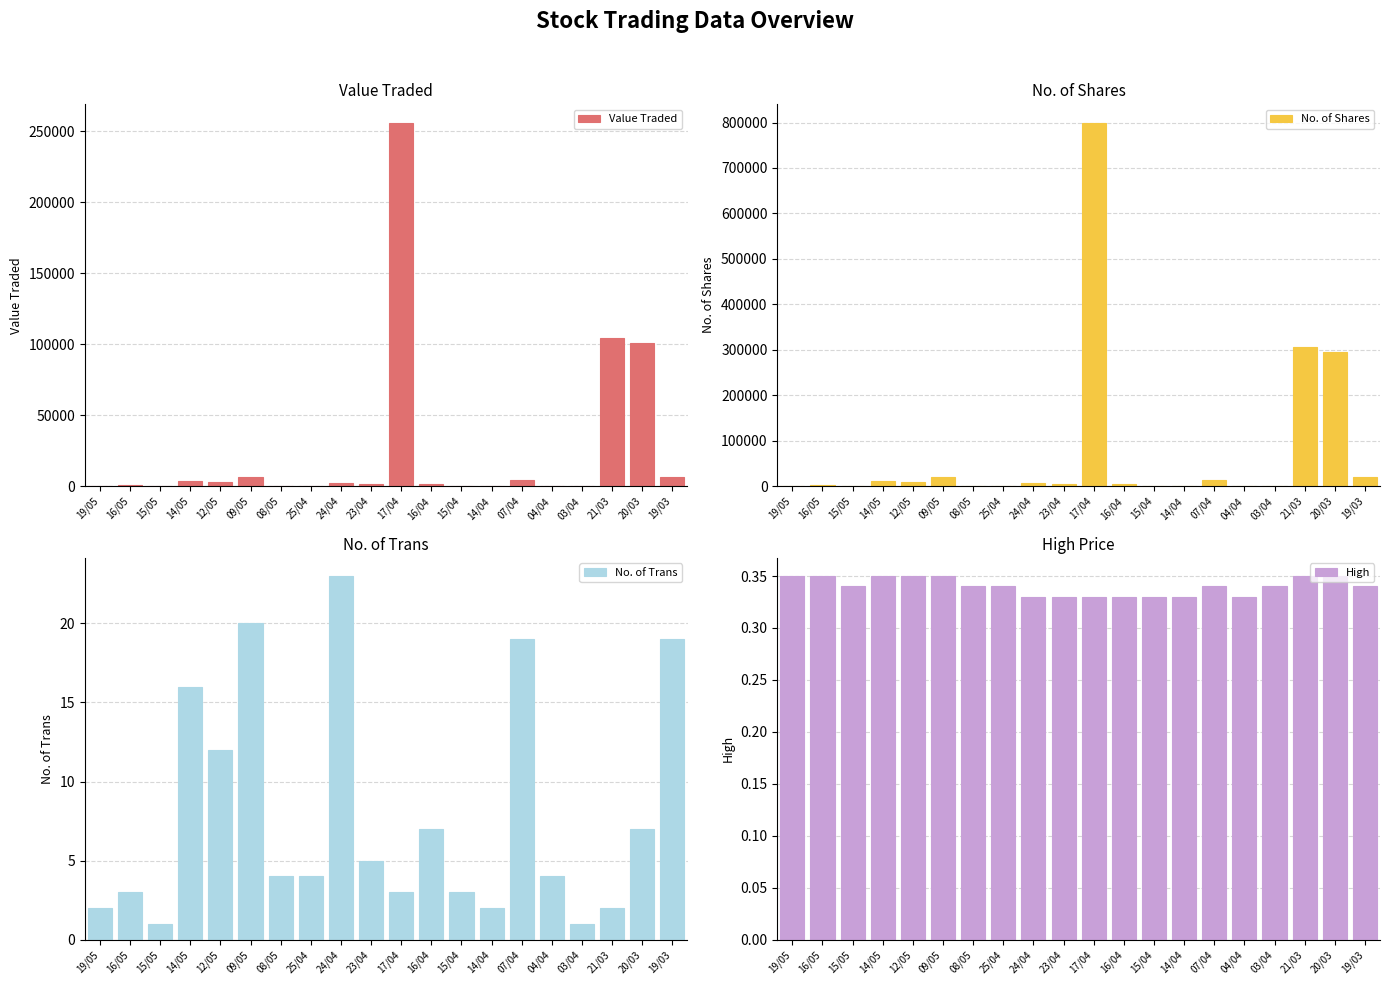

Where does the Value Traded series first go above 1704?

14/05